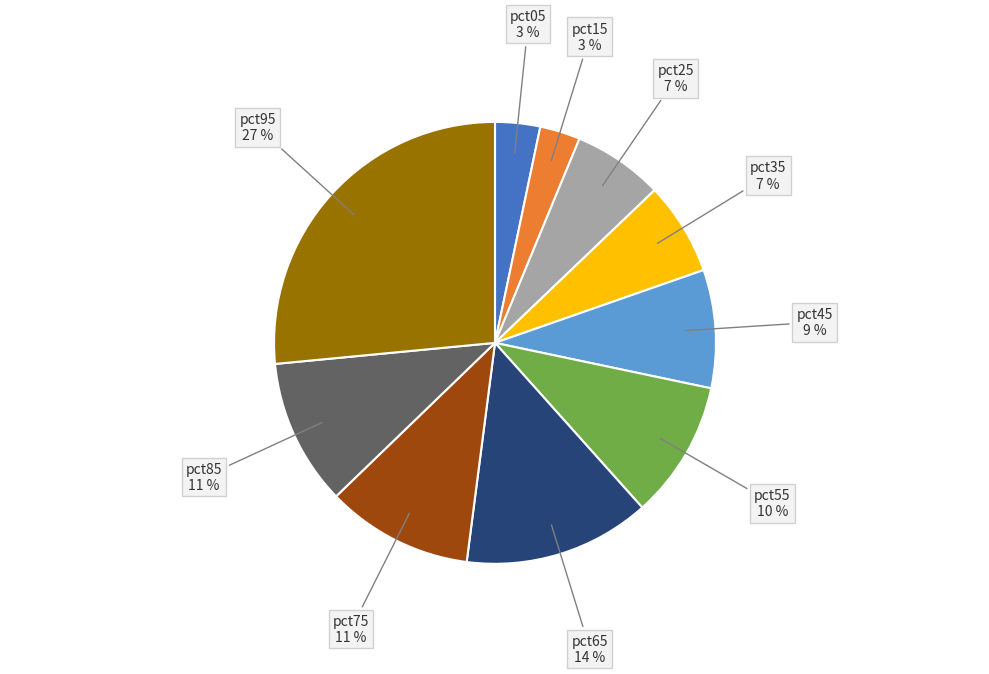

To the nearest percent, what portion does pct05 represent?

3%